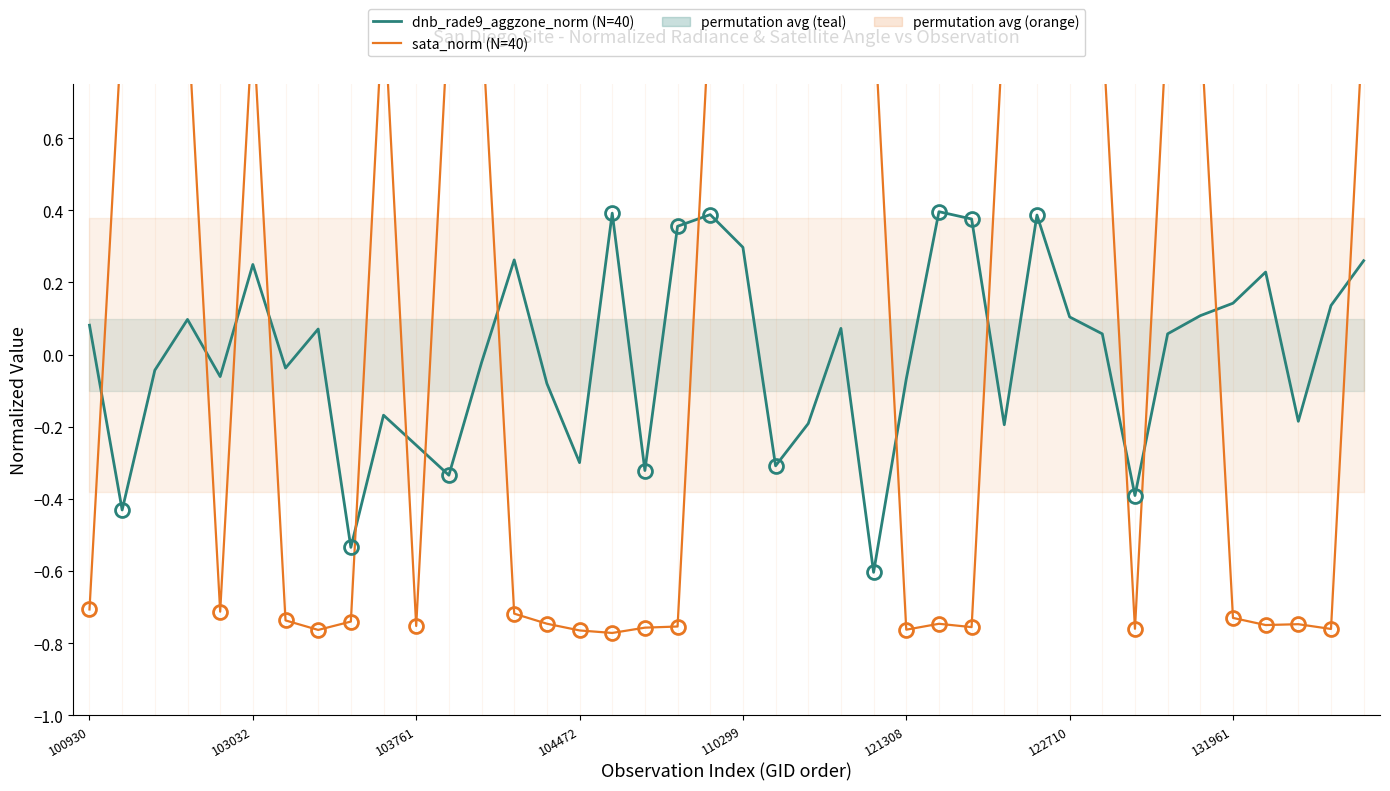

True or false: sata_norm (N=40) has a value of -0.3 at 36.

False